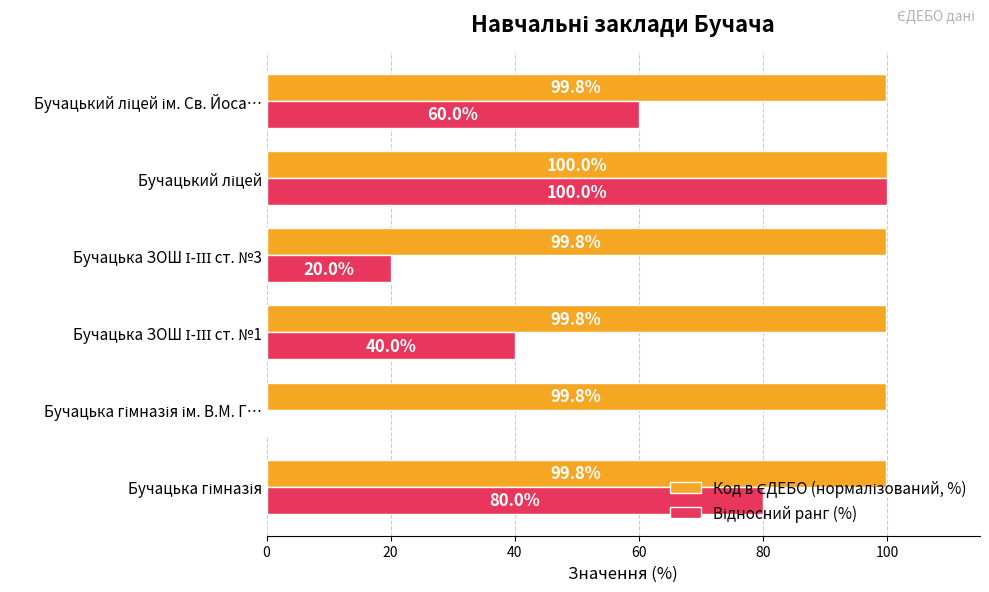

What is the maximum value shown in the chart?

100.0